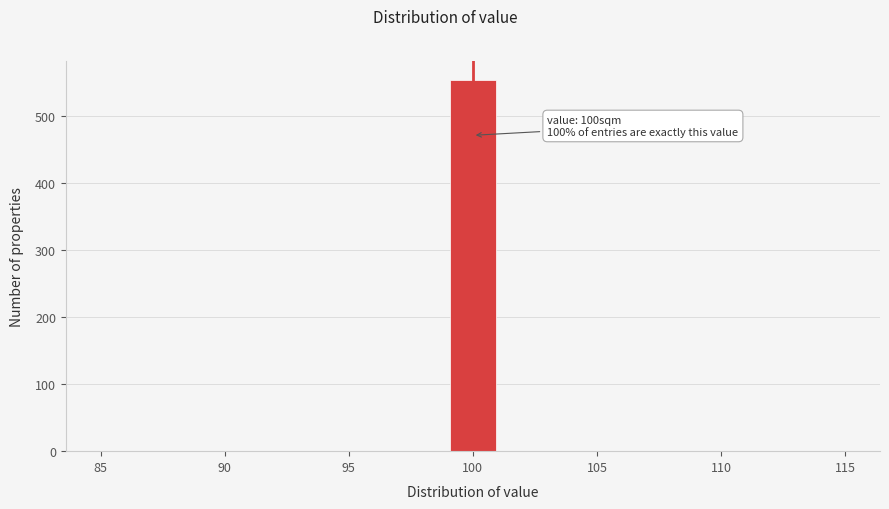

Over which range of the x-axis is the bar tallest?

99 to 101